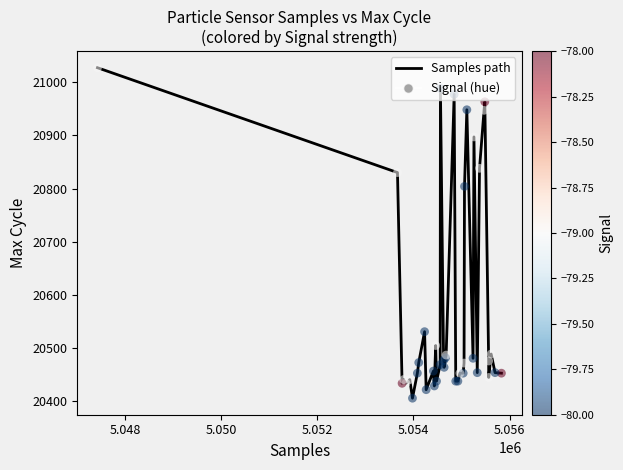

What is the maximum value shown in the chart?

21027